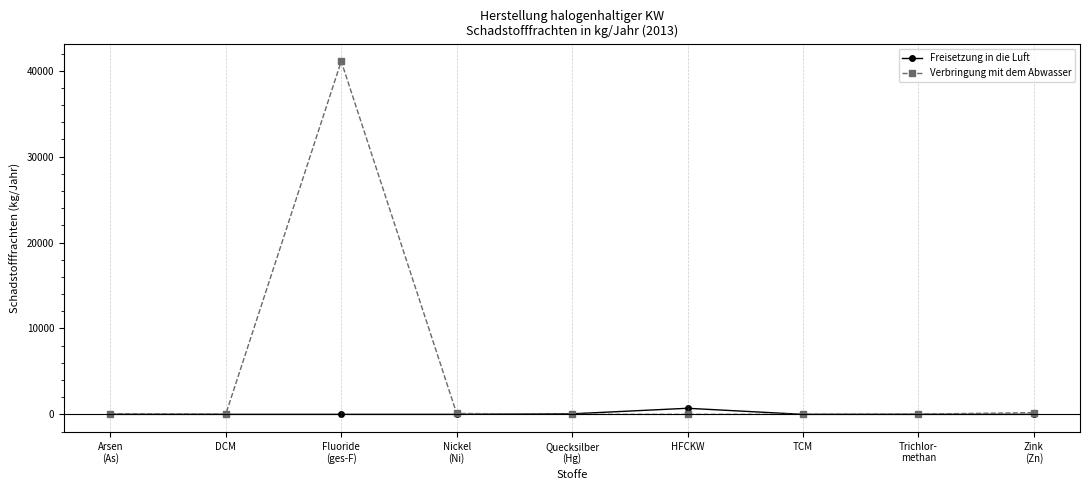

Which category has the highest value across all series?

Fluoride
(ges-F)